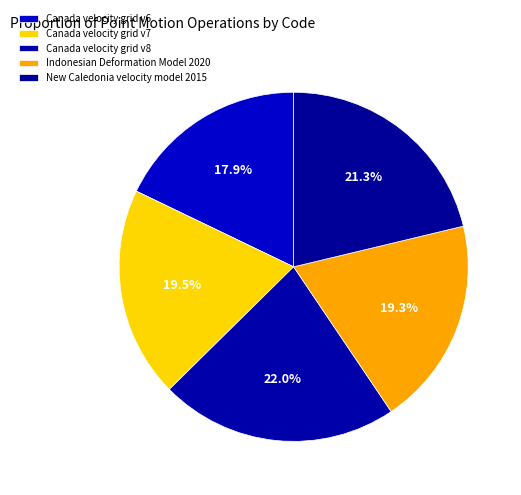

How many slices are in this pie chart?

5